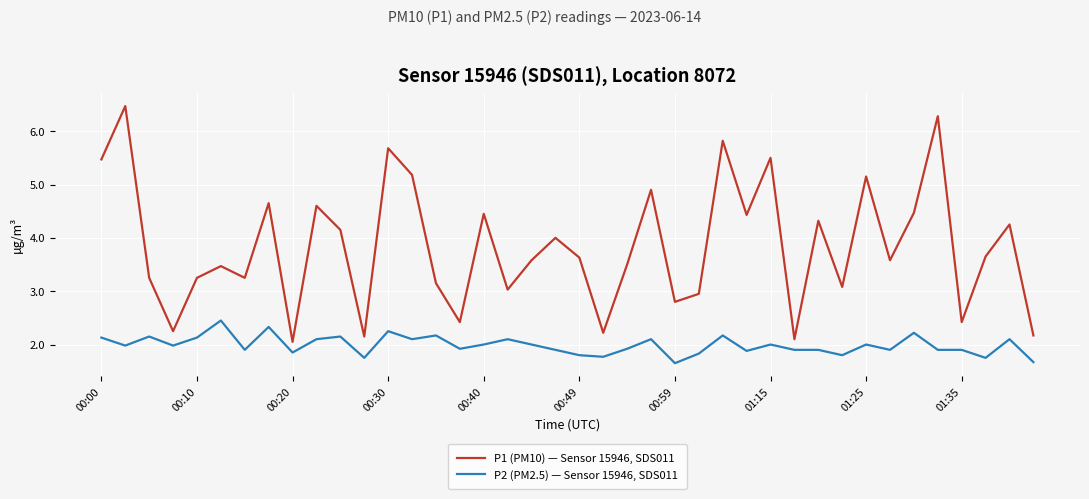

Rank the series by their average value, from highest to lowest.

P1 (PM10) — Sensor 15946, SDS011, P2 (PM2.5) — Sensor 15946, SDS011